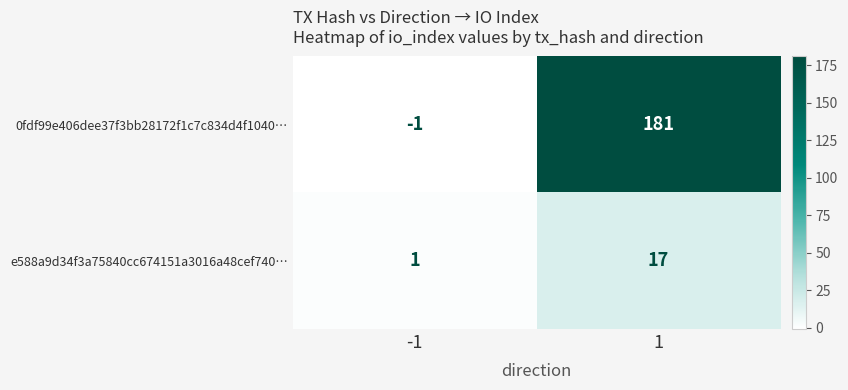

Rank the categories by e588a9d34f3a75840cc674151a3016a48cef740… value from lowest to highest.

-1, 1